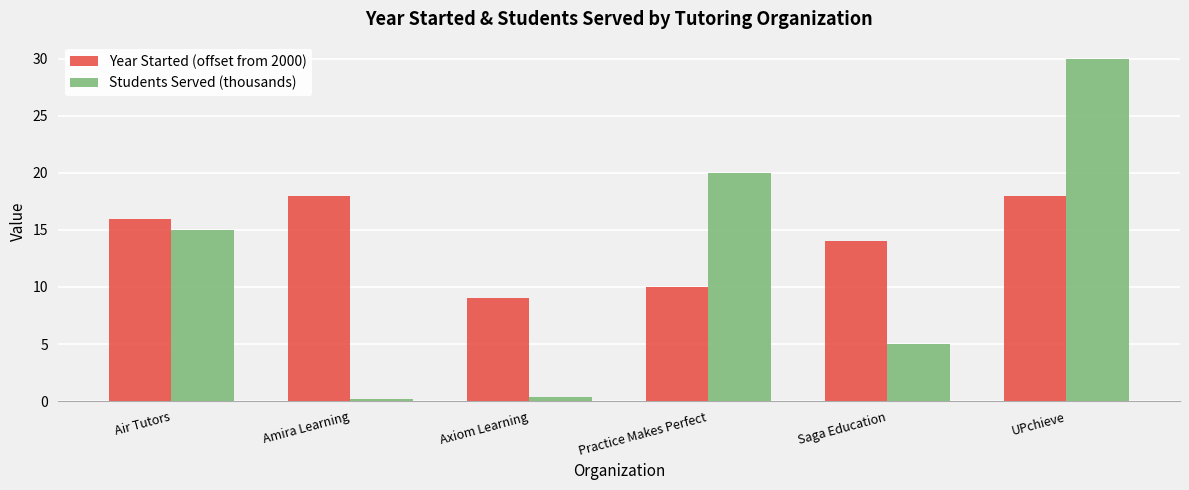

Reading left to right, list all the values displayed in this chart.

Year Started (offset from 2000): Air Tutors=16.0	Amira Learning=18.0	Axiom Learning=9.0	Practice Makes Perfect=10.0	Saga Education=14.0	UPchieve=18.0
Students Served (thousands): Air Tutors=15.0	Amira Learning=0.1	Axiom Learning=0.4	Practice Makes Perfect=20.0	Saga Education=5.0	UPchieve=30.0